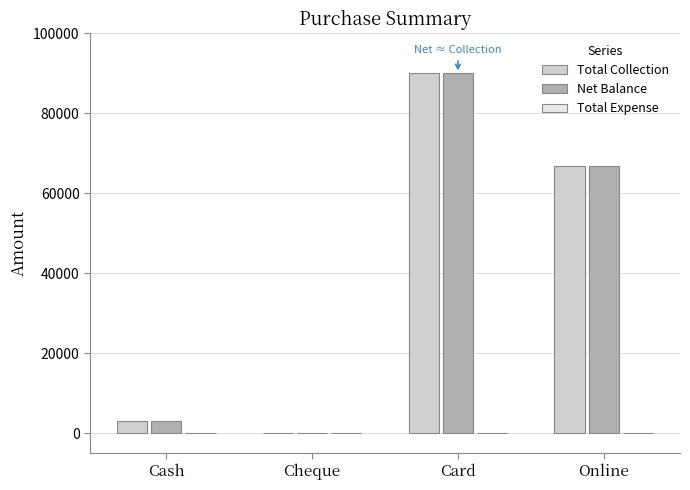

Is it true that Total Collection equals 90000 at Card?

True